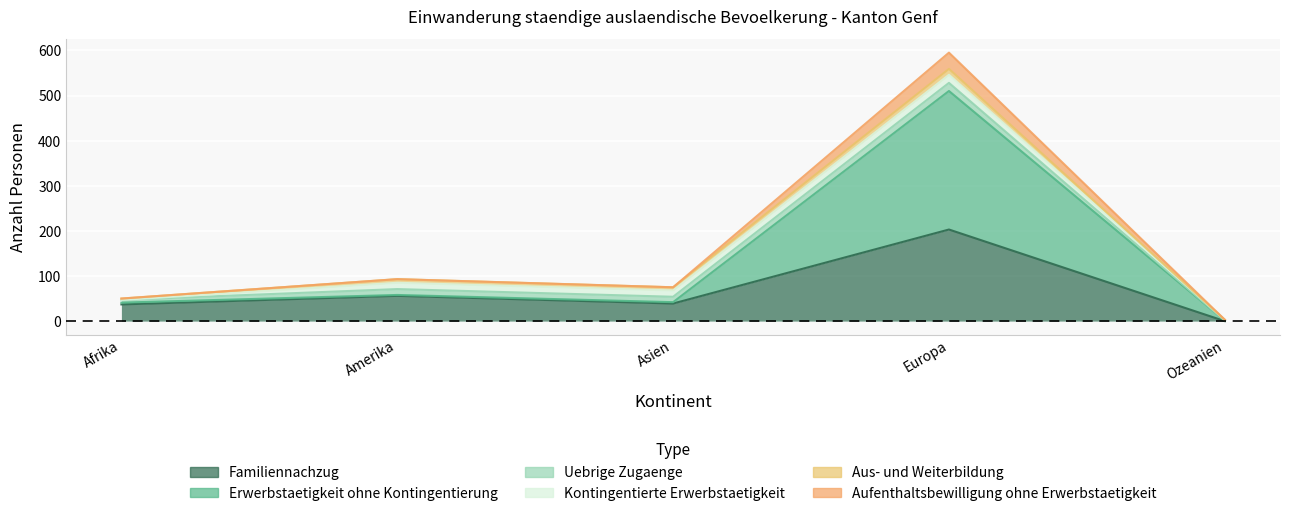

Where is the first local minimum for Erwerbstaetigkeit ohne Kontingentierung?

Asien